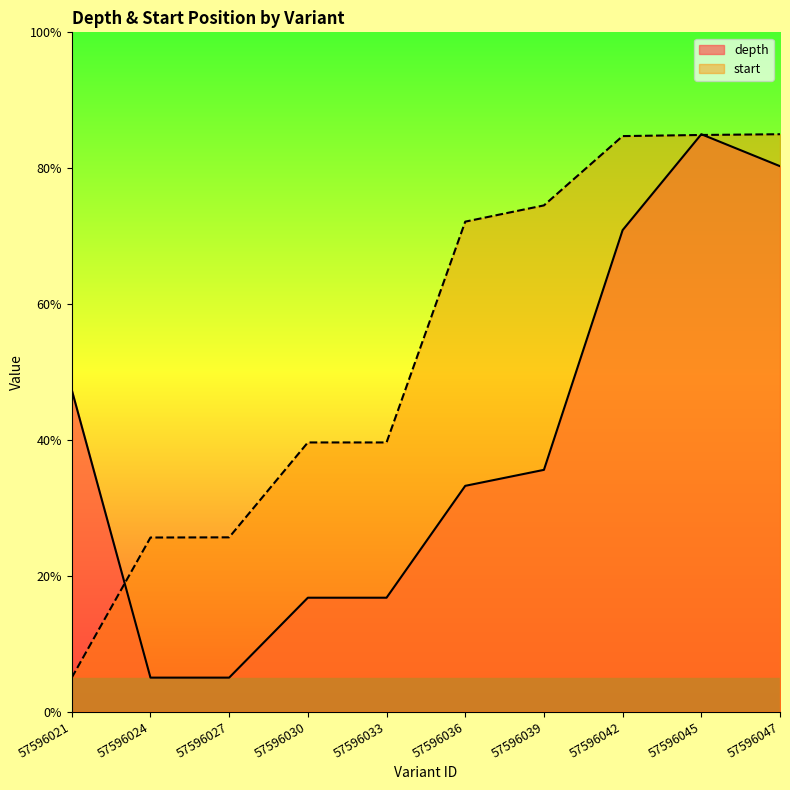

Which series has the largest range (max minus min)?

depth